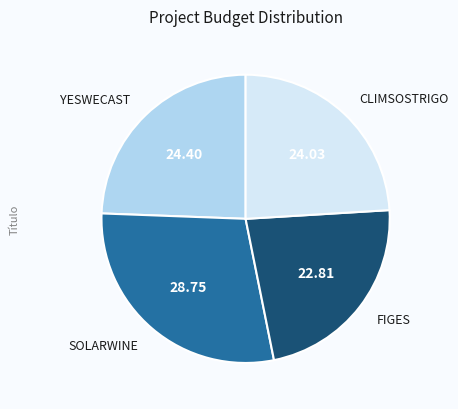

Combined, do CLIMSOSTRIGO and FIGES account for over 50%?

No